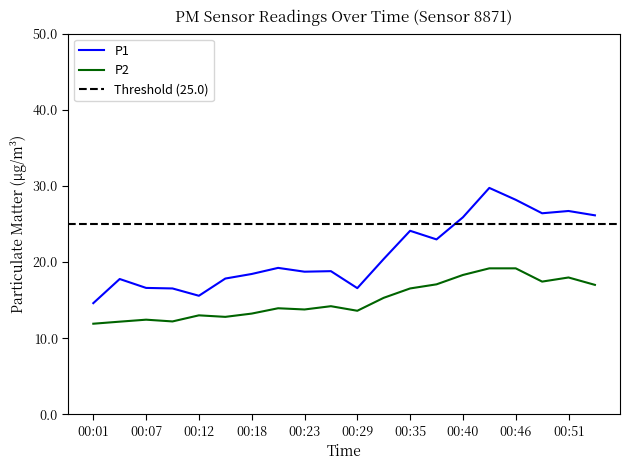

At how many categories does at least one series exceed 27?

2